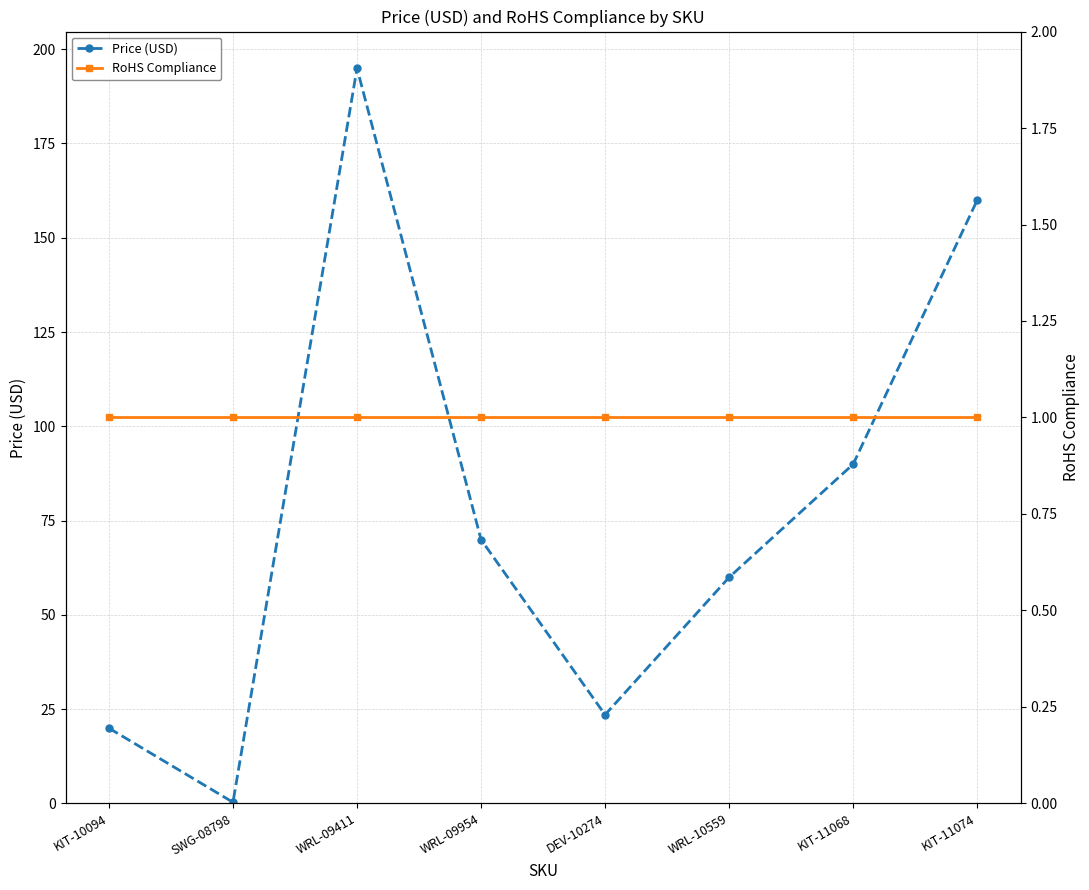

At which category does Price (USD) reach its first local peak?

WRL-09411